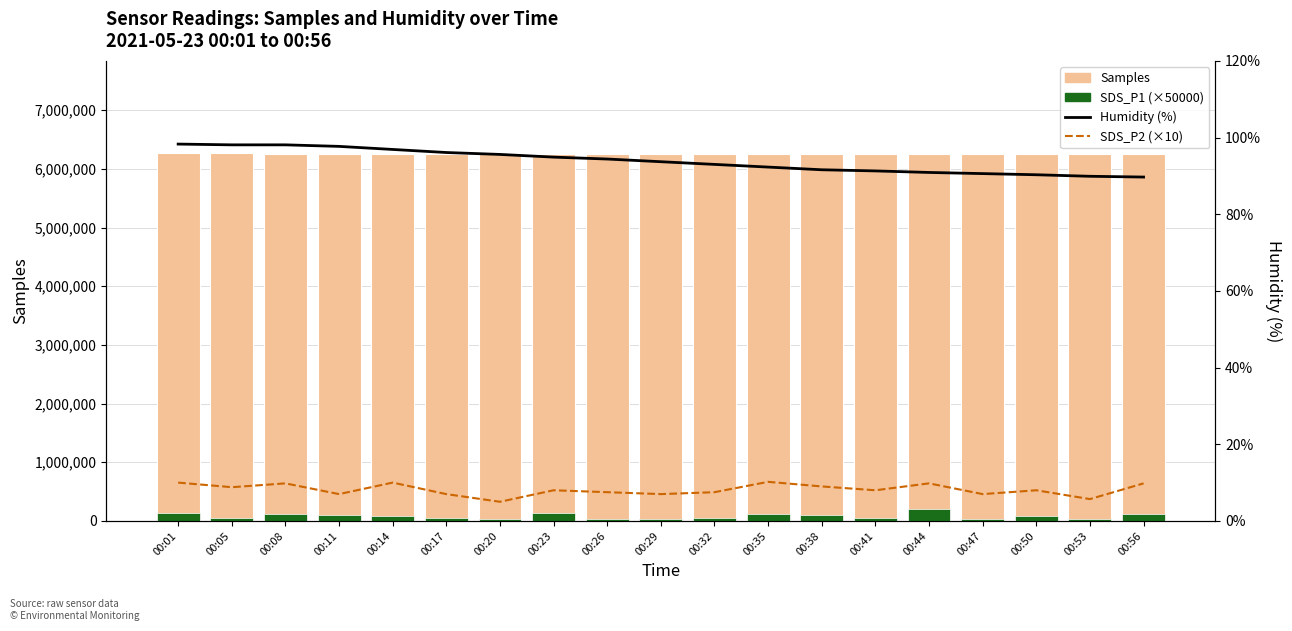

List the labels in order of Humidity value, smallest first.

00:56, 00:53, 00:50, 00:47, 00:44, 00:41, 00:38, 00:35, 00:32, 00:29, 00:26, 00:23, 00:20, 00:17, 00:14, 00:11, 00:05, 00:08, 00:01